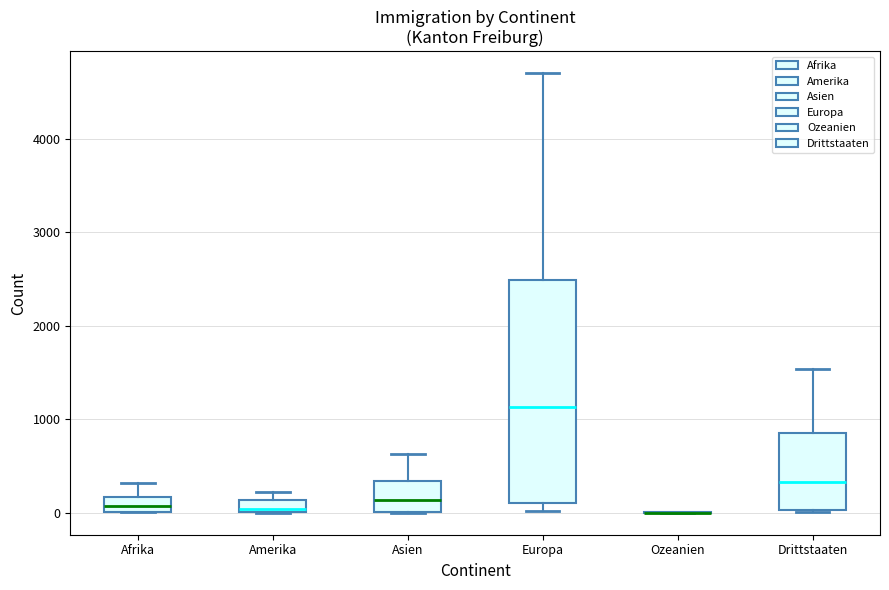

Where is the lower edge of the box for Europa on the y-axis? The values are not printed on the chart, so give them approximately, as read against the axis.

100